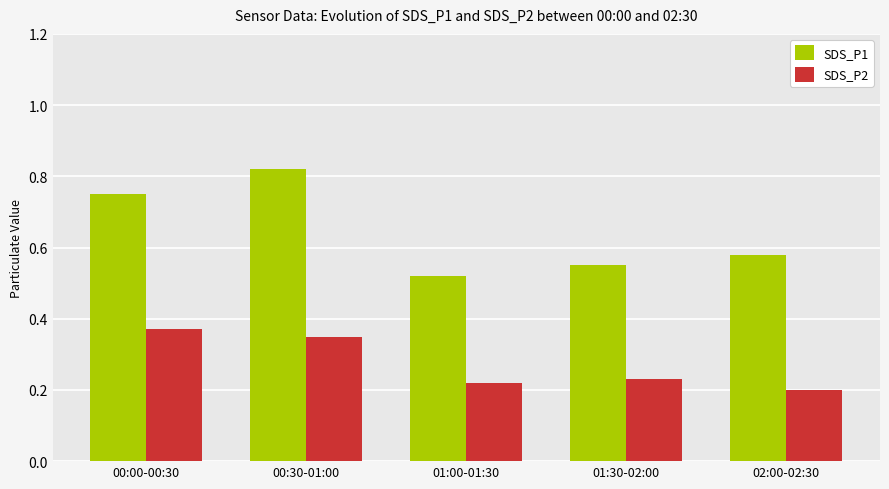

List the series in order of their peak value, lowest first.

SDS_P2, SDS_P1